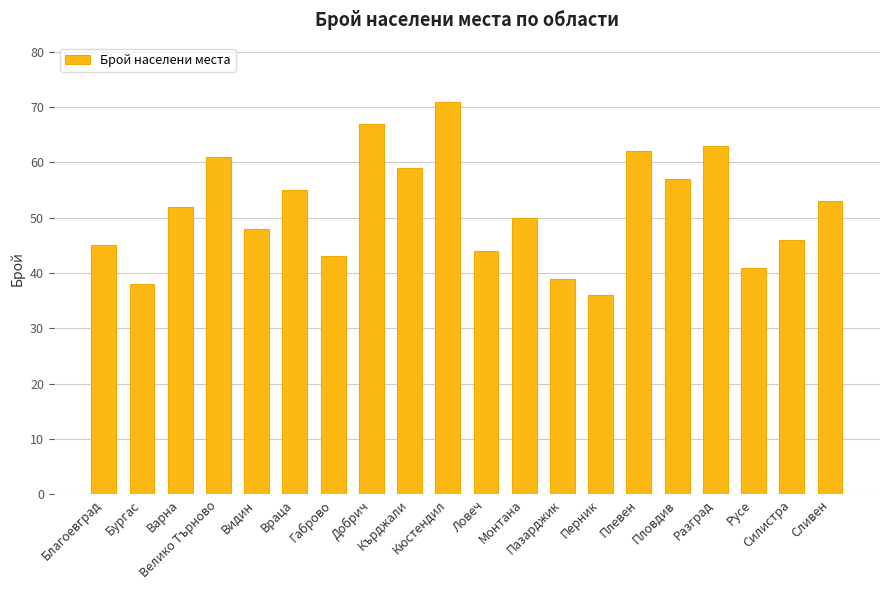

What is the smallest value displayed?

36